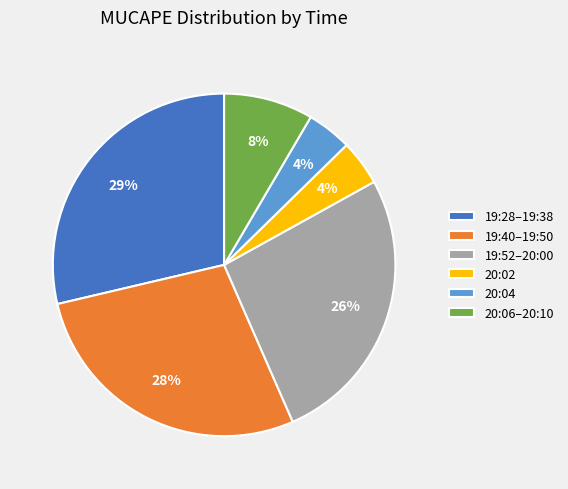

What percentage is the 20:02 slice, to the nearest percent?

4%